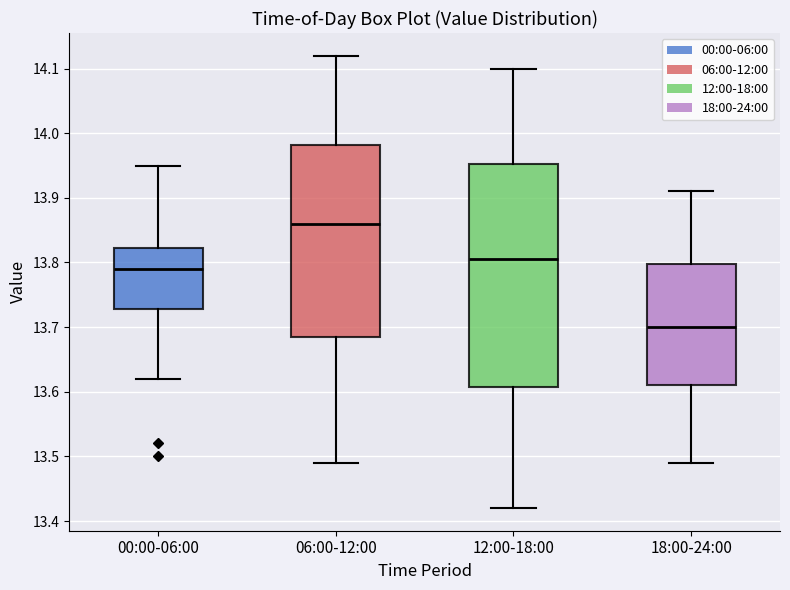

Reading left to right, transcribe this box plot: for each box, give where its median line is, the range the box spans, and where its two whiskers end, as read against the y-axis. The values are not printed on the chart, so give them approximately, as read against the axis.

00:00-06:00: median 13.79, box 13.73 to 13.82, whiskers 13.62 to 13.95
06:00-12:00: median 13.86, box 13.69 to 13.98, whiskers 13.49 to 14.12
12:00-18:00: median 13.81, box 13.61 to 13.95, whiskers 13.42 to 14.10
18:00-24:00: median 13.70, box 13.61 to 13.80, whiskers 13.49 to 13.91